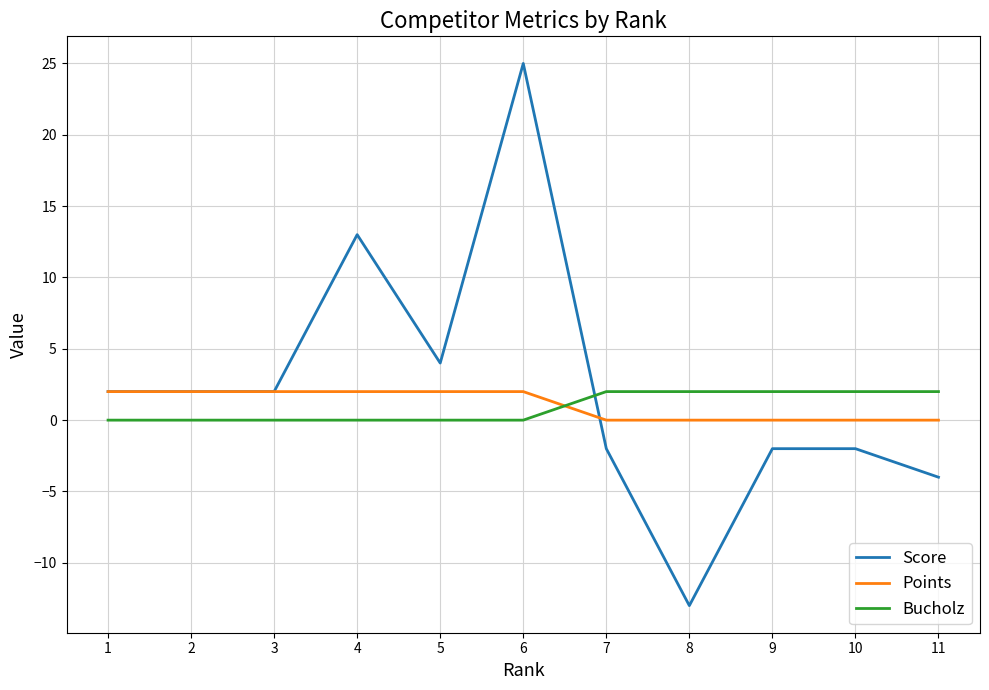

Is this an area chart (filled region under the line)?

No